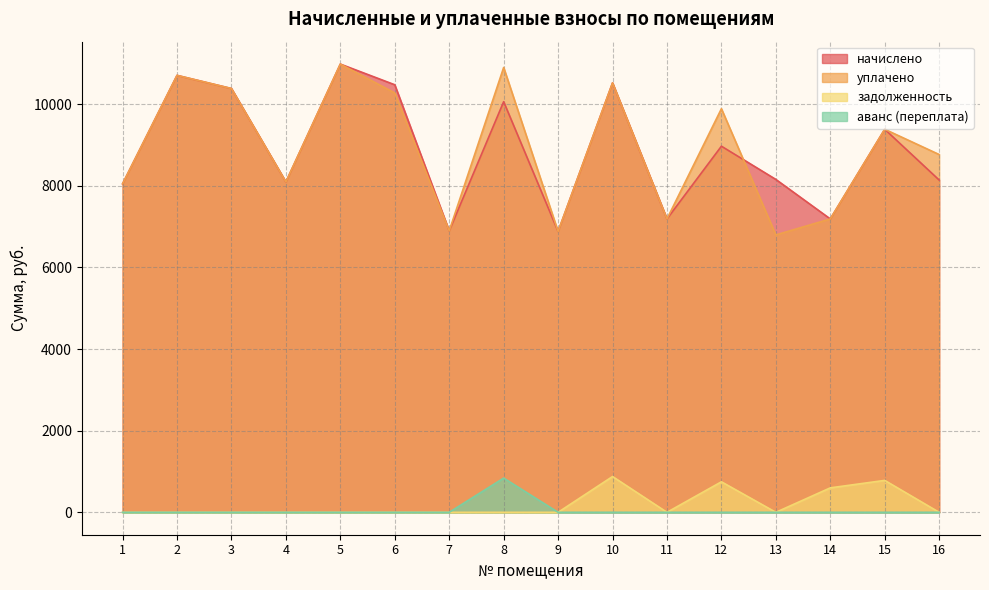

The начислено series shows 11744.6 at 7. True or false?

False